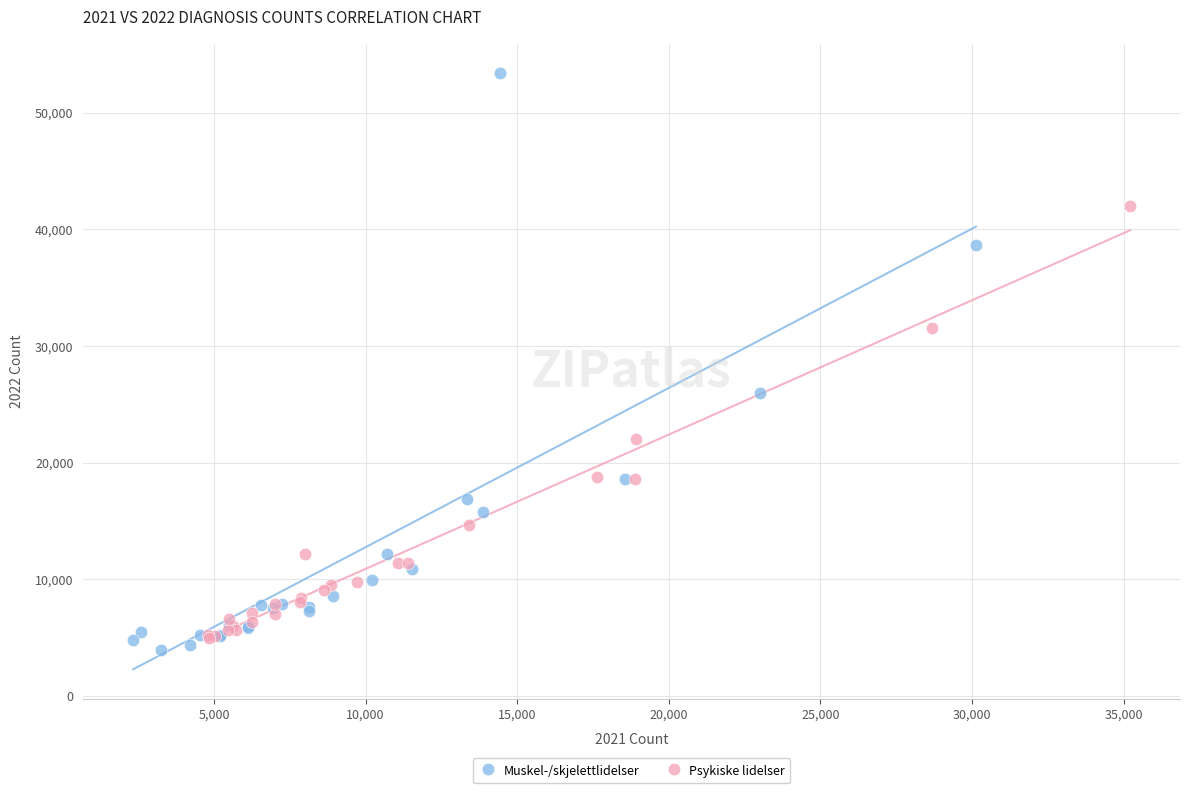

Which series contains the highest Y value?

Muskel-/skjelettlidelser